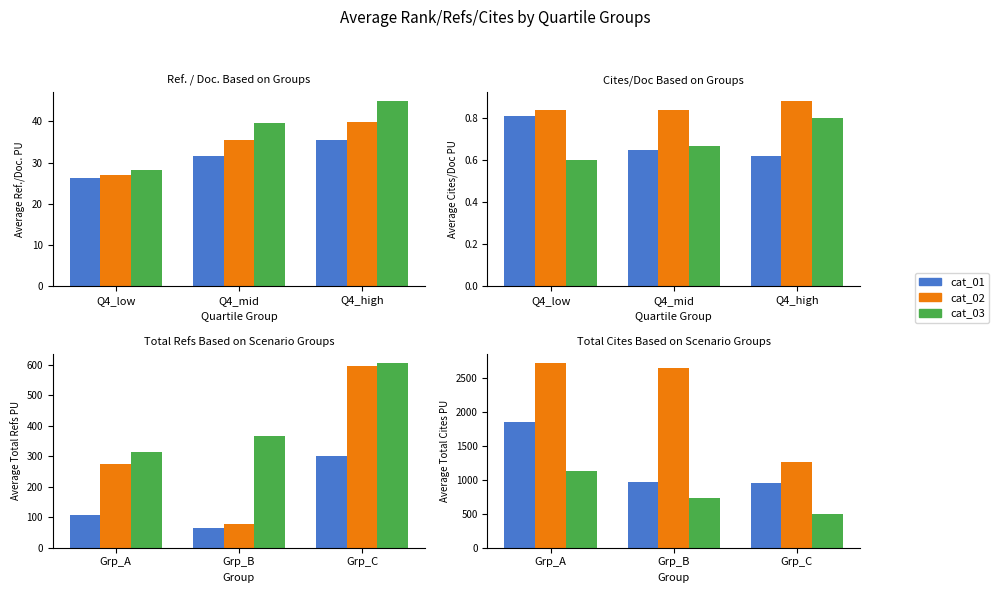

What position from the right is Q4_low?

3